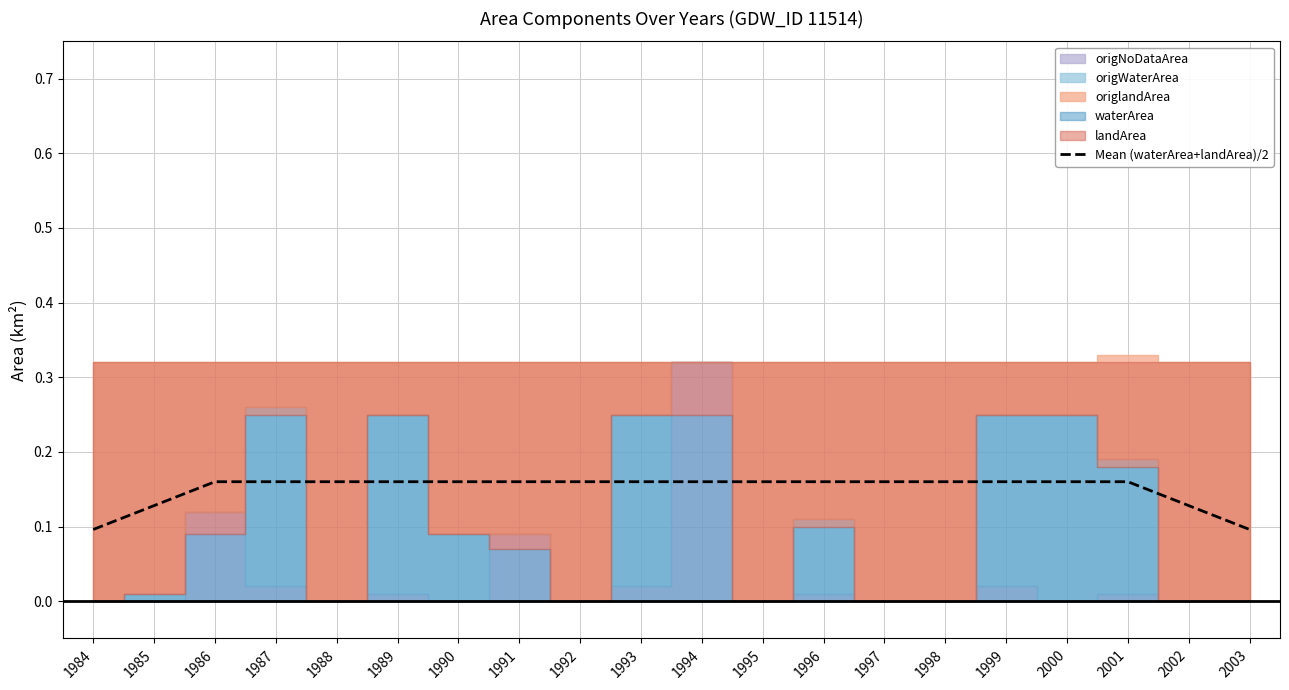

The value at 2002 is 0.2. True or false?

False